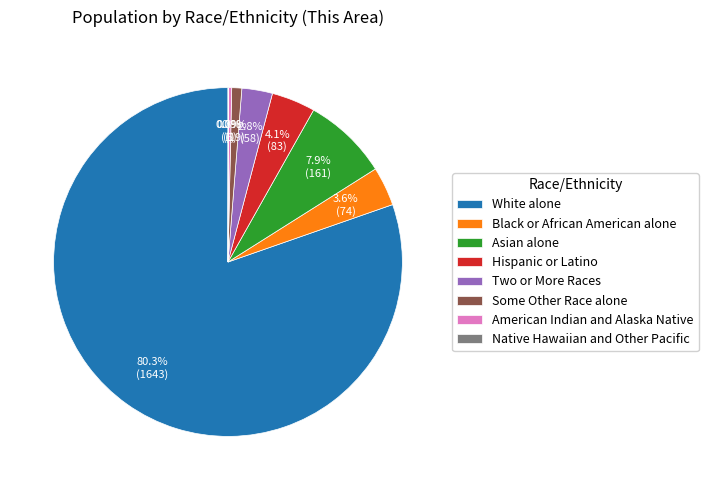

What is the largest slice in the pie chart?

White alone